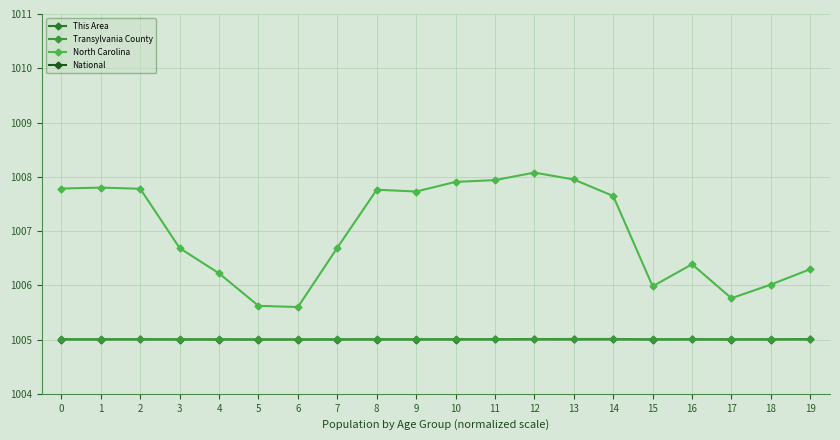

The Transylvania County series shows 240.8 at 10. True or false?

False